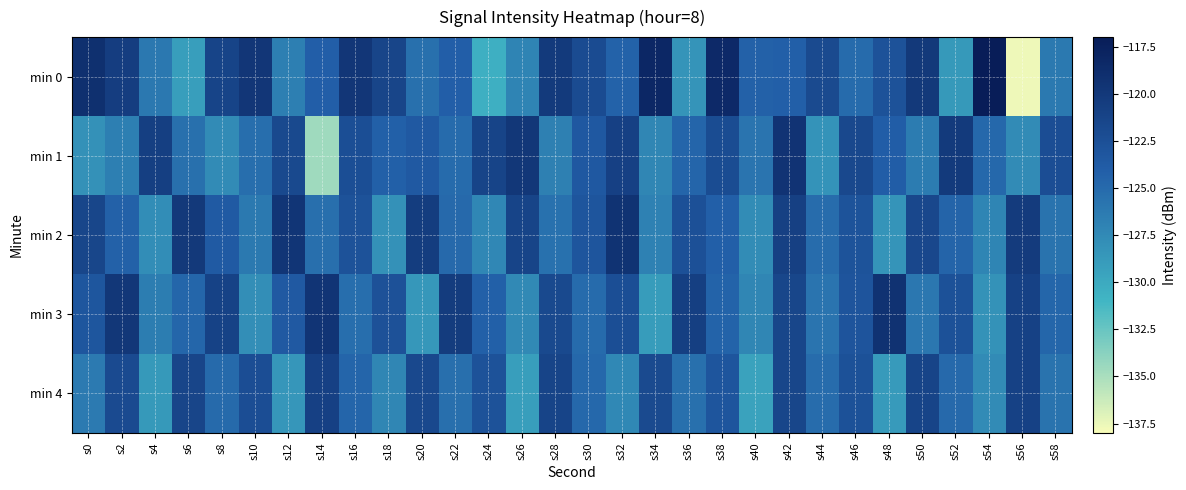

Reading right to left, transcribe all the data shown in this chart.

min 0: s58=-126.3	s56=-137.6	s54=-117.1	s52=-128.7	s50=-120.1	s48=-122.8	s46=-125.1	s44=-121.9	s42=-124.1	s40=-124.3	s38=-118.4	s36=-128.3	s34=-118.2	s32=-124.4	s30=-122.0	s28=-120.2	s26=-127.0	s24=-130.5	s22=-124.0	s20=-125.5	s18=-121.4	s16=-119.8	s14=-124.0	s12=-126.7	s10=-119.7	s8=-121.3	s6=-129.1	s4=-126.1	s2=-120.6	s0=-119.1
min 1: s58=-122.3	s56=-127.6	s54=-124.8	s52=-120.2	s50=-126.4	s48=-123.9	s46=-121.7	s44=-128.3	s42=-119.5	s40=-125.8	s38=-122.1	s36=-124.6	s34=-127.2	s32=-120.9	s30=-123.4	s28=-126.7	s26=-119.8	s24=-121.3	s22=-125.1	s20=-123.5	s18=-124.2	s16=-122.4	s14=-134.6	s12=-121.8	s10=-125.3	s8=-127.6	s6=-125.5	s4=-120.7	s2=-126.6	s0=-128.1
min 2: s58=-125.7	s56=-120.3	s54=-127.1	s52=-124.5	s50=-121.6	s48=-128.4	s46=-122.9	s44=-125.2	s42=-120.8	s40=-127.7	s38=-124.1	s36=-122.5	s34=-126.8	s32=-119.4	s30=-123.1	s28=-125.6	s26=-121.2	s24=-127.3	s22=-124.9	s20=-120.5	s18=-128.1	s16=-122.8	s14=-125.4	s12=-119.7	s10=-126.2	s8=-123.6	s6=-120.1	s4=-127.8	s2=-124.3	s0=-121.5
min 3: s58=-124.7	s56=-121.0	s54=-128.2	s52=-122.6	s50=-126.1	s48=-119.3	s46=-123.0	s44=-125.8	s42=-121.5	s40=-127.2	s38=-124.4	s36=-120.7	s34=-128.9	s32=-122.4	s30=-125.1	s28=-121.8	s26=-127.5	s24=-124.2	s22=-120.4	s20=-128.6	s18=-122.7	s16=-125.3	s14=-119.6	s12=-123.5	s10=-127.9	s8=-121.1	s6=-124.7	s4=-126.5	s2=-119.9	s0=-123.2
min 4: s58=-125.7	s56=-121.0	s54=-127.6	s52=-124.9	s50=-121.3	s48=-128.8	s46=-122.6	s44=-125.2	s42=-121.5	s40=-129.4	s38=-123.1	s36=-125.5	s34=-121.9	s32=-127.4	s30=-124.8	s28=-121.2	s26=-129.1	s24=-122.8	s22=-125.4	s20=-121.7	s18=-127.2	s16=-124.6	s14=-120.9	s12=-128.5	s10=-122.3	s8=-125.0	s6=-121.4	s4=-128.7	s2=-122.0	s0=-126.3